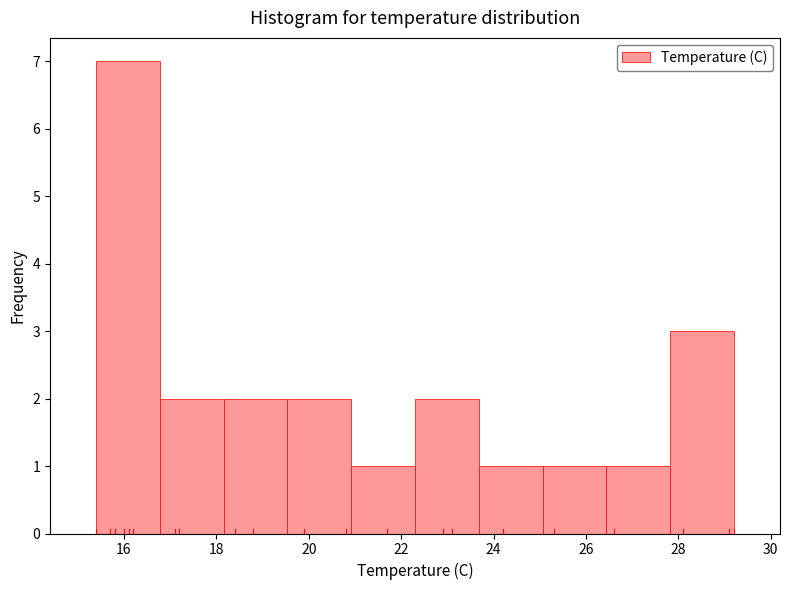

Reading left to right, list every bar in this chart as the range it spans on the x-axis followed by its height. Neither the bar edges nor the heights are printed on the chart, so give them approximately, as read against the axes.

15.40 to 16.78: 7
16.78 to 18.16: 2
18.16 to 19.54: 2
19.54 to 20.92: 2
20.92 to 22.30: 1
22.30 to 23.68: 2
23.68 to 25.06: 1
25.06 to 26.44: 1
26.44 to 27.82: 1
27.82 to 29.20: 3